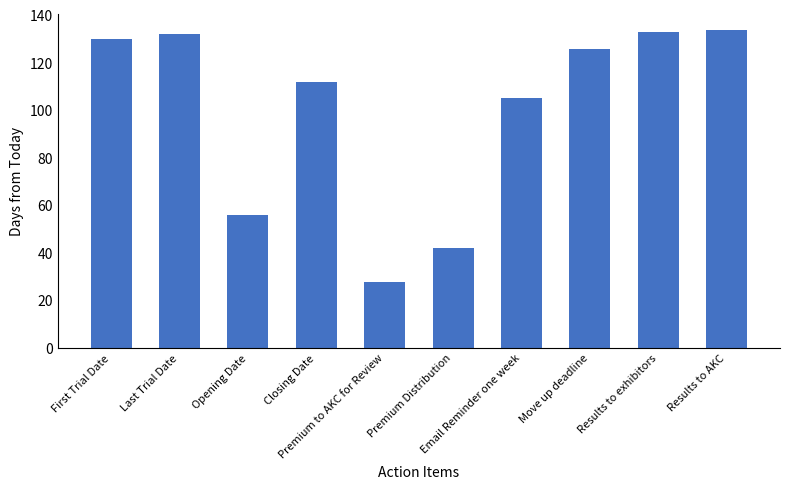

What is the difference between the maximum and minimum values?

106